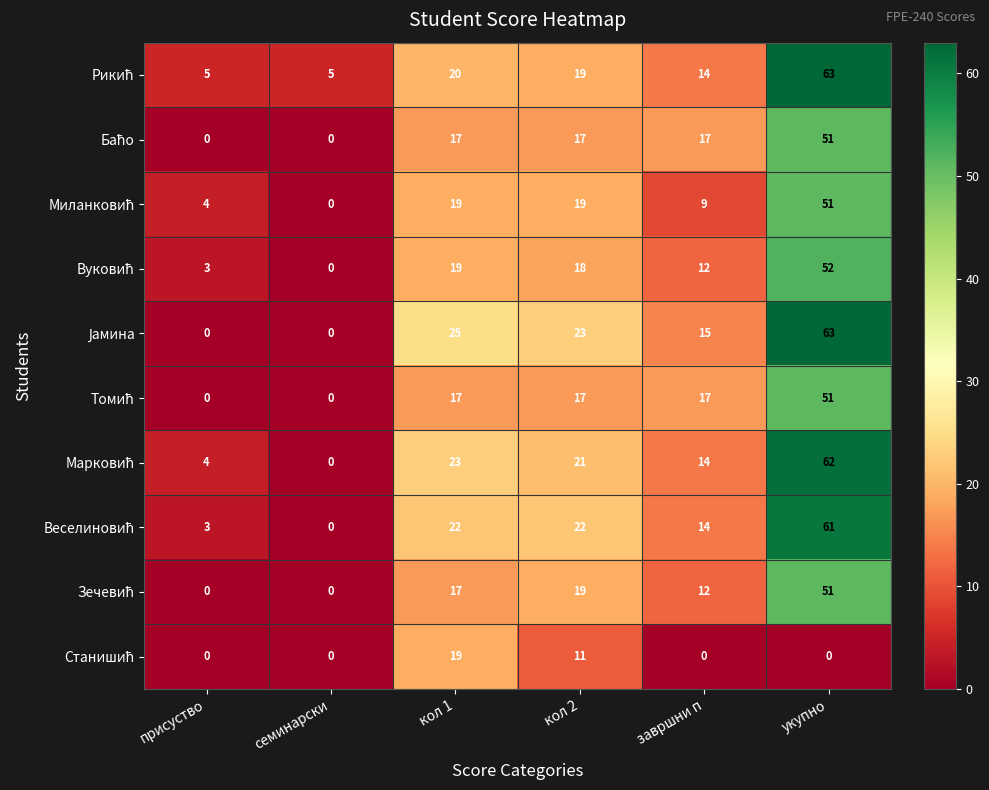

How many series are shown in this chart?

10